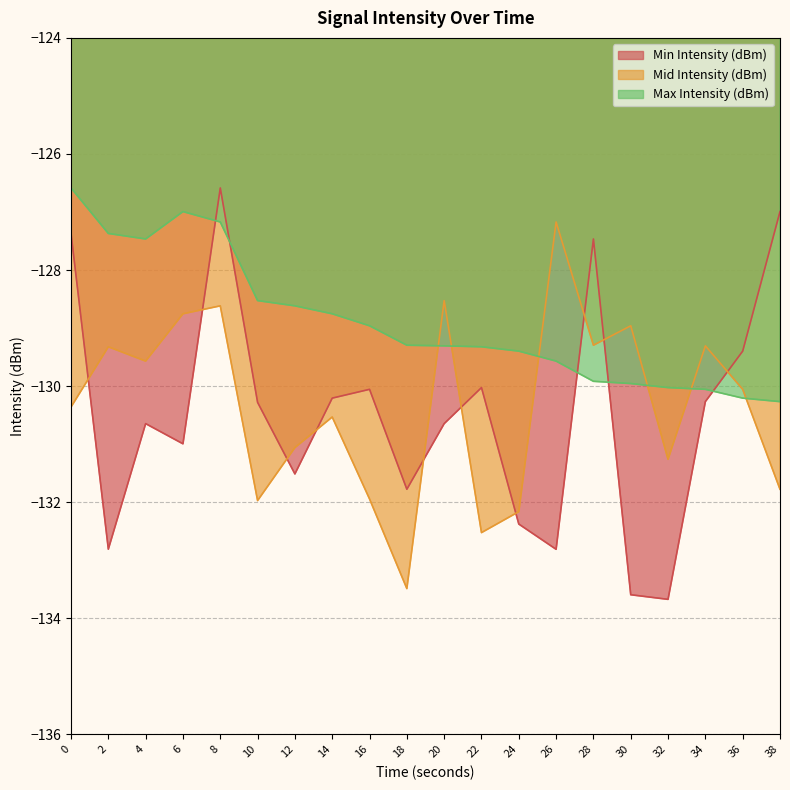

At which category does the chart reach its peak across all series?

8